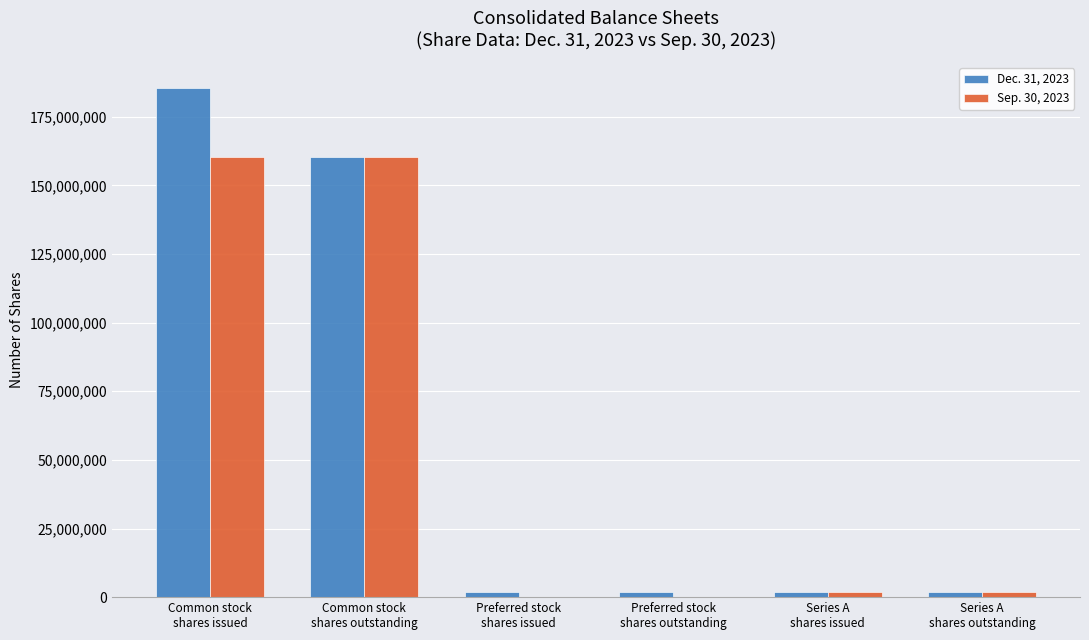

How many groups of bars are there?

6